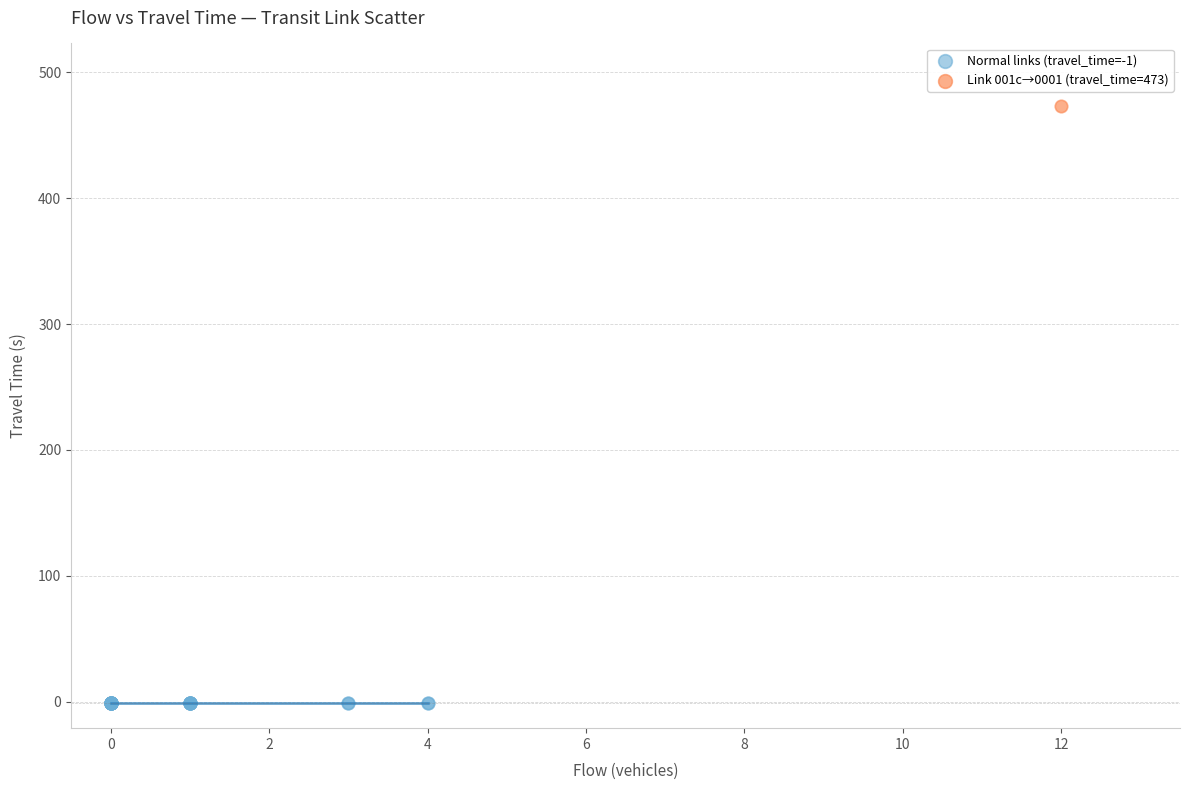

What are all the series names shown in the legend?

Normal links (travel_time=-1), Link 001c→0001 (travel_time=473)